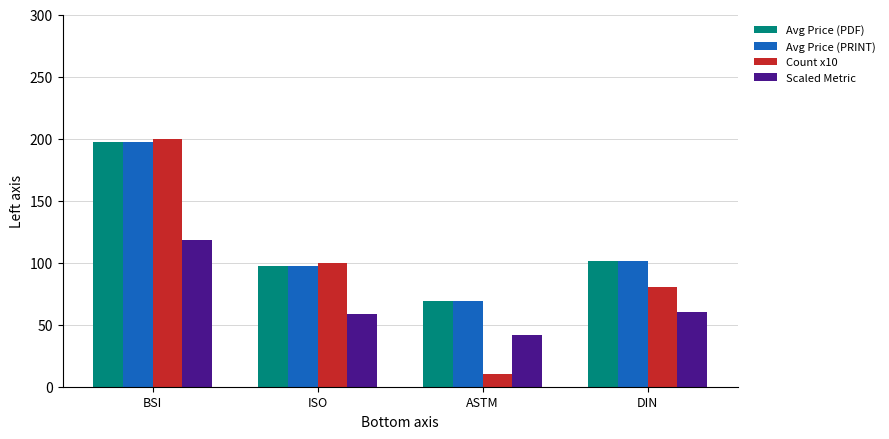

At which category is the sum across all series the highest?

BSI